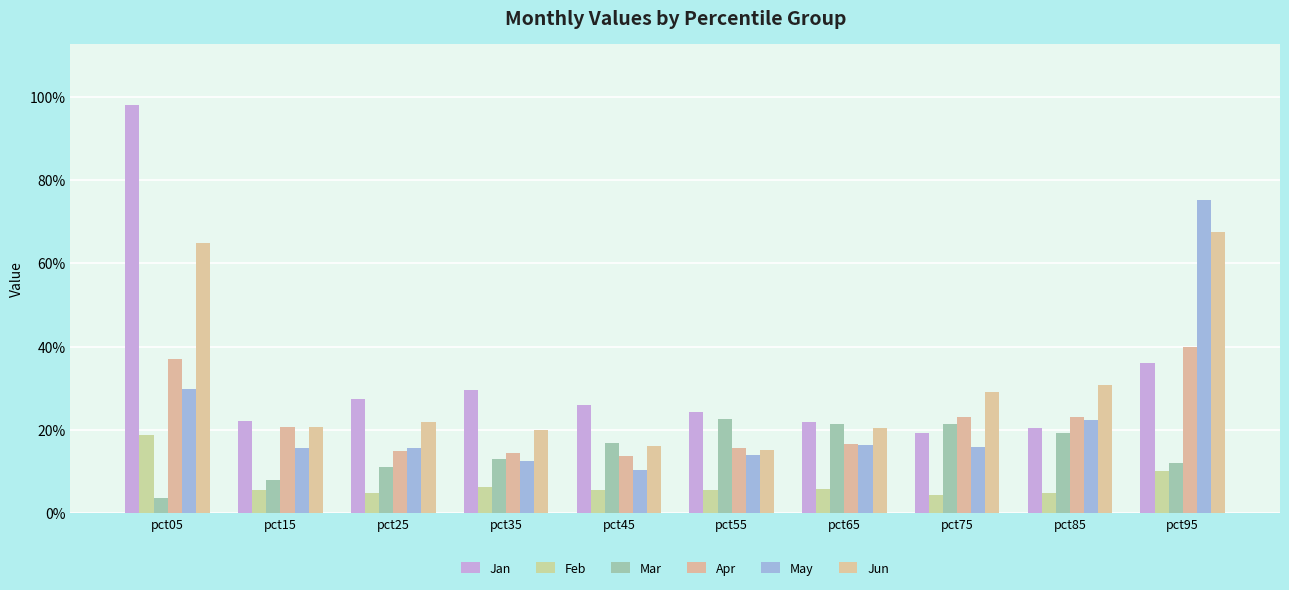

Does the chart contain stacked bars?

No